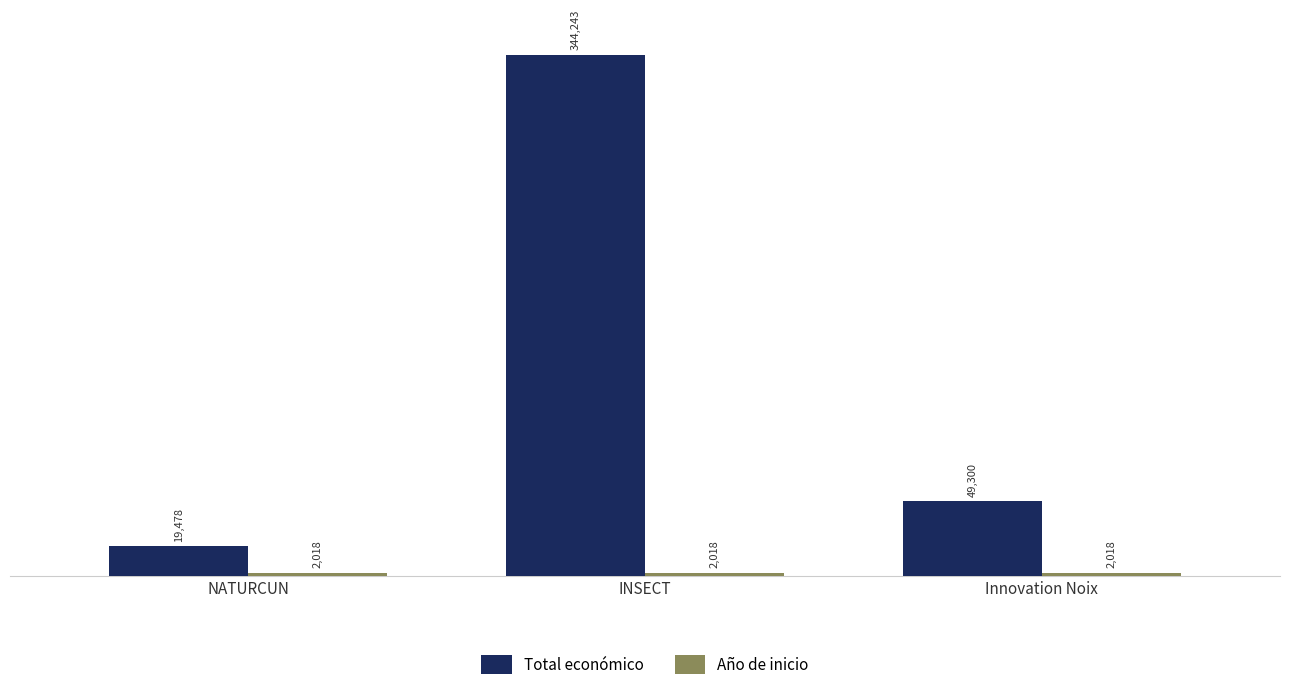

True or false: Total económico has a value of 19478 at NATURCUN.

True